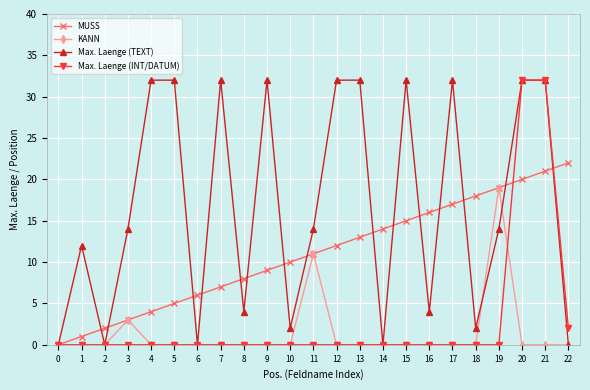

How many series are shown in this chart?

4